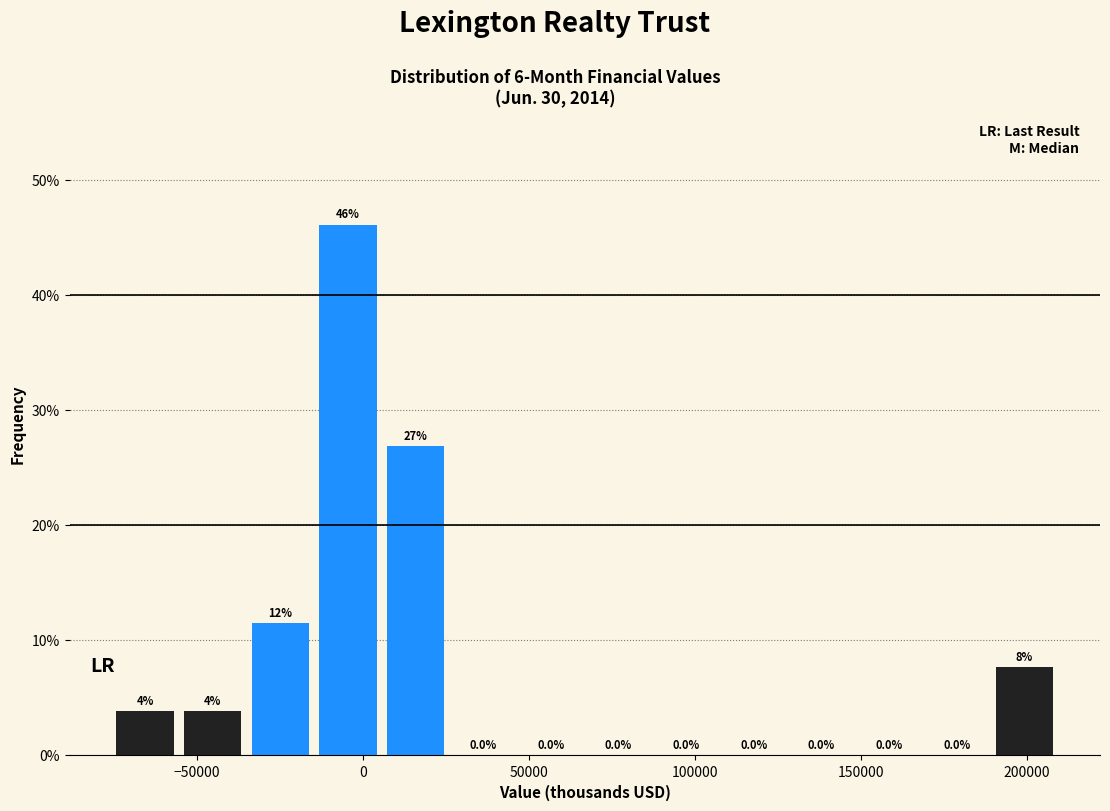

Which range on the x-axis has the tallest bar?

-15000 to 5000